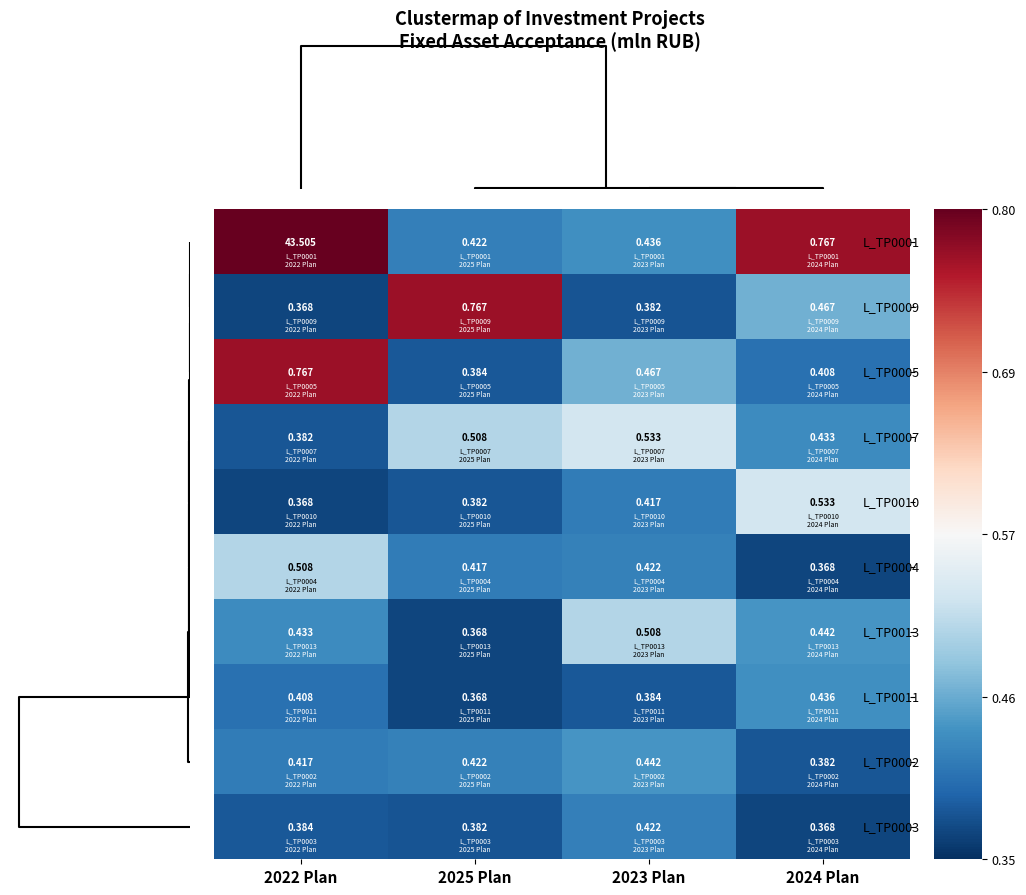

Is the value of L_TP0002 at 2024 Plan greater than the value of L_TP0010 at 2024 Plan?

No